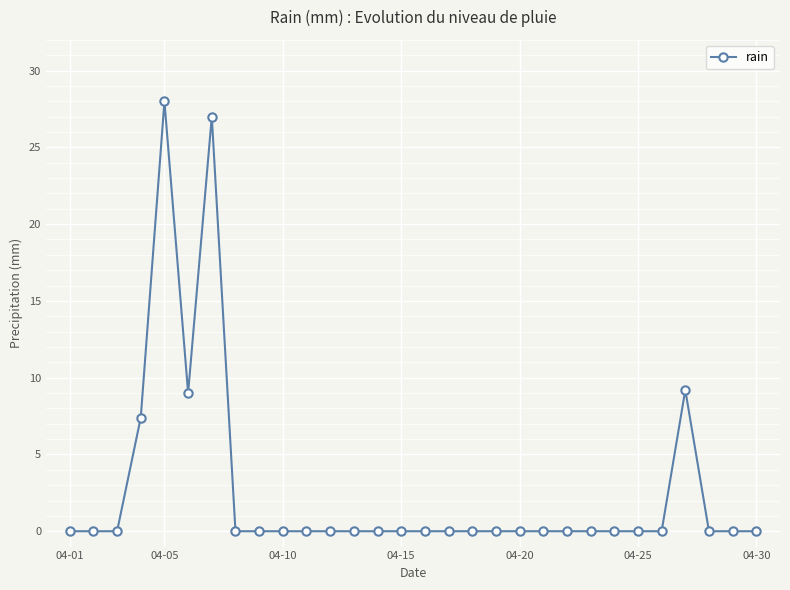

What is the average value?

2.7